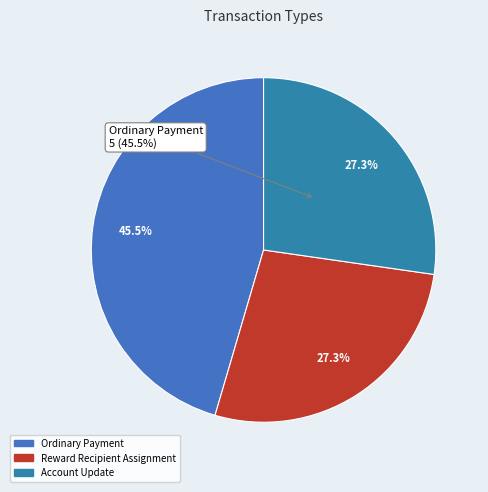

Which category has the biggest portion of the pie?

Ordinary Payment